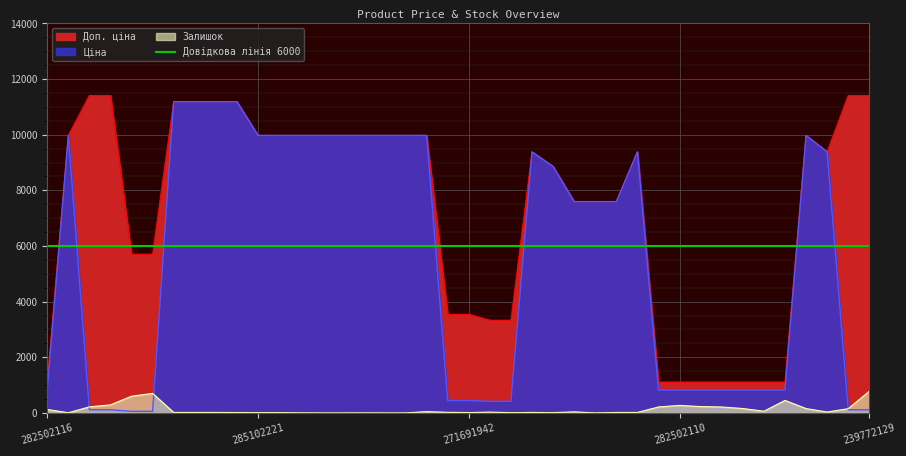

In Залишок, how many points are higher than both neighbors (excluding endpoints)?

8